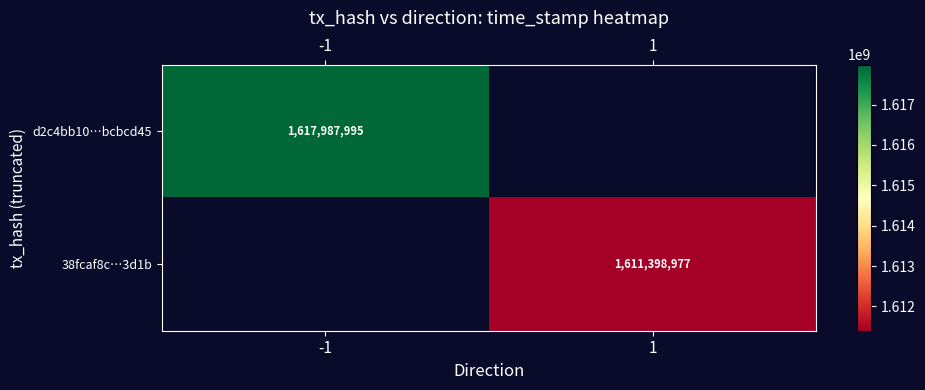

The d2c4bb10…bcbcd45 series shows 2399731770 at -1. True or false?

False